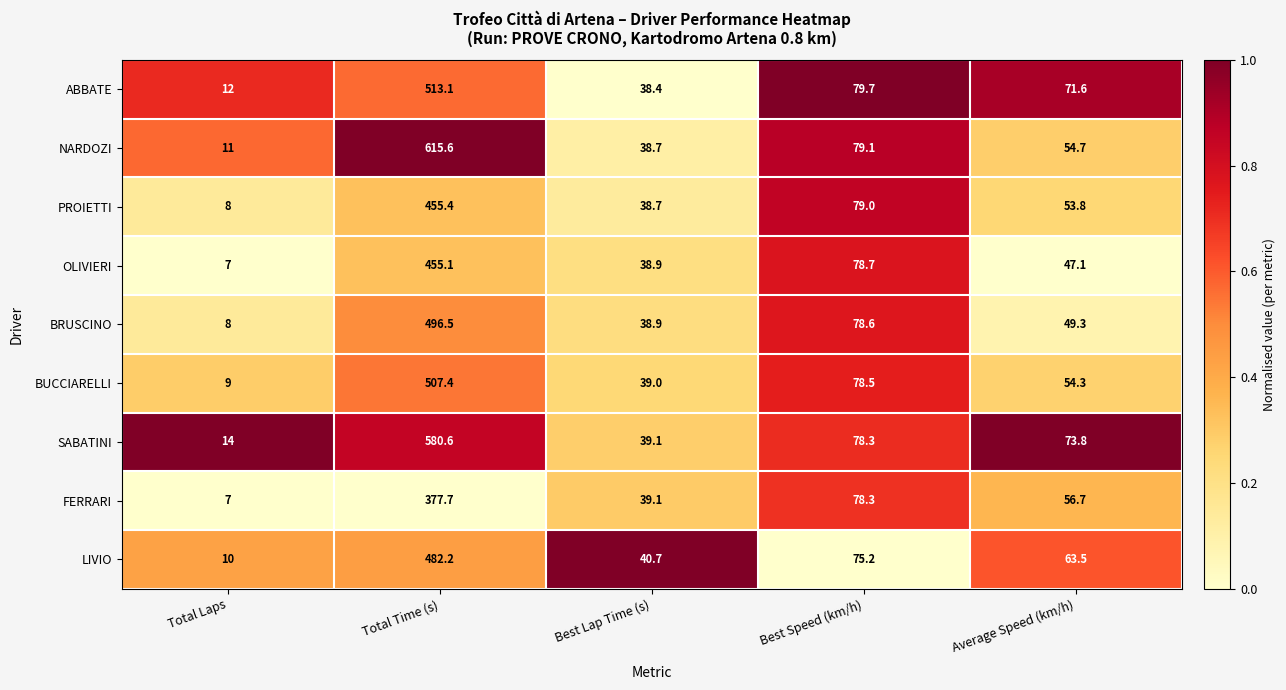

Rank the categories by BUCCIARELLI value from highest to lowest.

Total Time (s), Best Speed (km/h), Average Speed (km/h), Best Lap Time (s), Total Laps